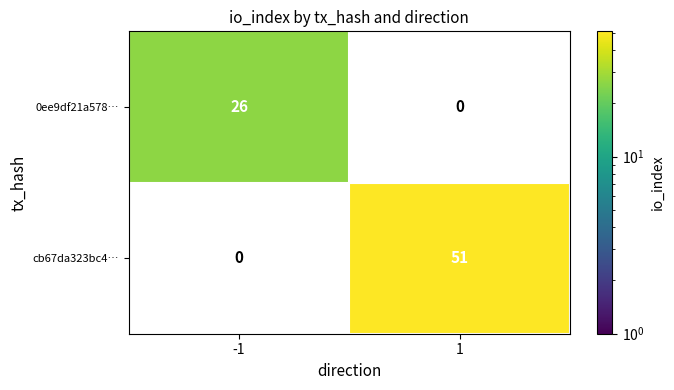

The value of cb67da323bc4… at 1 is 31. True or false?

False